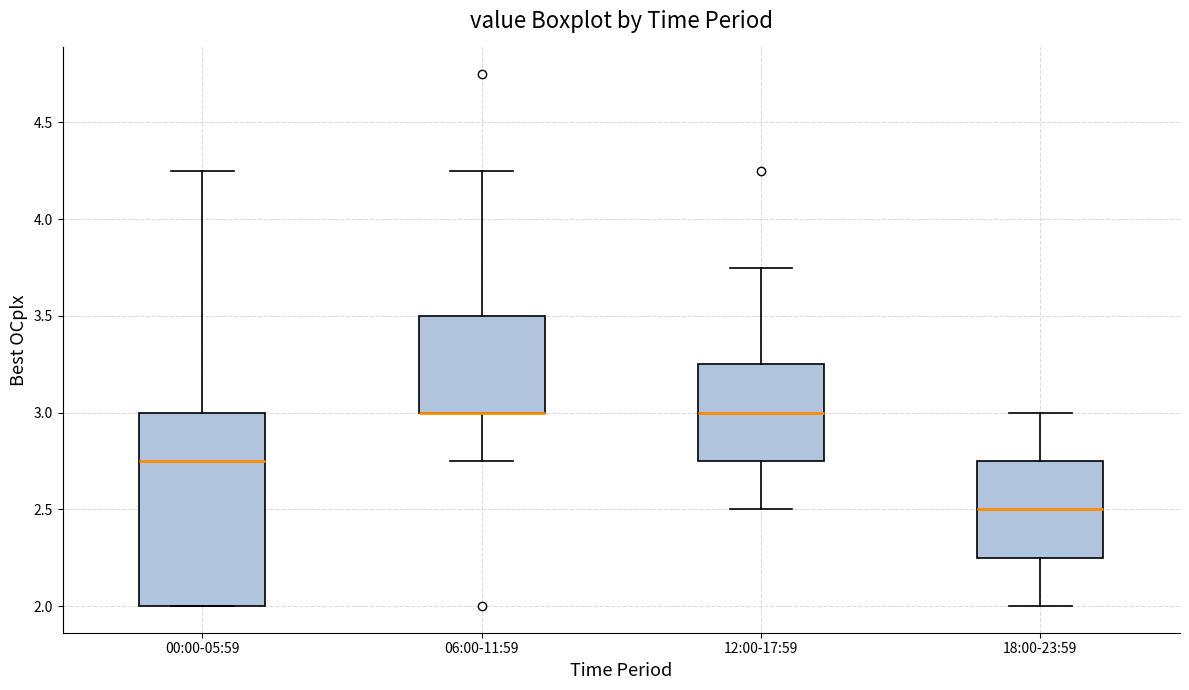

Reading left to right, read every box against the y-axis: the position of its median line, the range the box covers, and the ends of its whiskers. The values are not printed on the chart, so give them approximately, as read against the axis.

00:00-05:59: median 2.75, box 2.00 to 3.00, whiskers 2.00 to 4.25
06:00-11:59: median 3.00 (drawn on the box's lower edge), box 3.00 to 3.50, whiskers 2.75 to 4.25
12:00-17:59: median 3.00, box 2.75 to 3.25, whiskers 2.50 to 3.75
18:00-23:59: median 2.50, box 2.25 to 2.75, whiskers 2.00 to 3.00